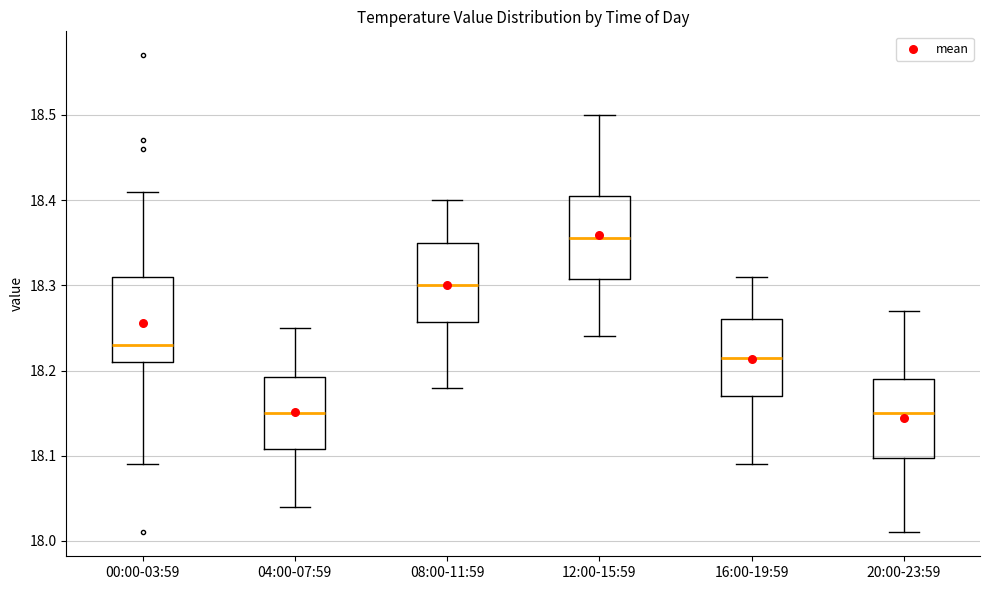

Reading left to right, read every box against the y-axis: the position of its median line, the range the box covers, and the ends of its whiskers. The values are not printed on the chart, so give them approximately, as read against the axis.

00:00-03:59: median 18.23, box 18.21 to 18.31, whiskers 18.09 to 18.41
04:00-07:59: median 18.15, box 18.11 to 18.19, whiskers 18.04 to 18.25
08:00-11:59: median 18.30, box 18.26 to 18.35, whiskers 18.18 to 18.40
12:00-15:59: median 18.36, box 18.31 to 18.41, whiskers 18.24 to 18.50
16:00-19:59: median 18.22, box 18.17 to 18.26, whiskers 18.09 to 18.31
20:00-23:59: median 18.15, box 18.10 to 18.19, whiskers 18.01 to 18.27